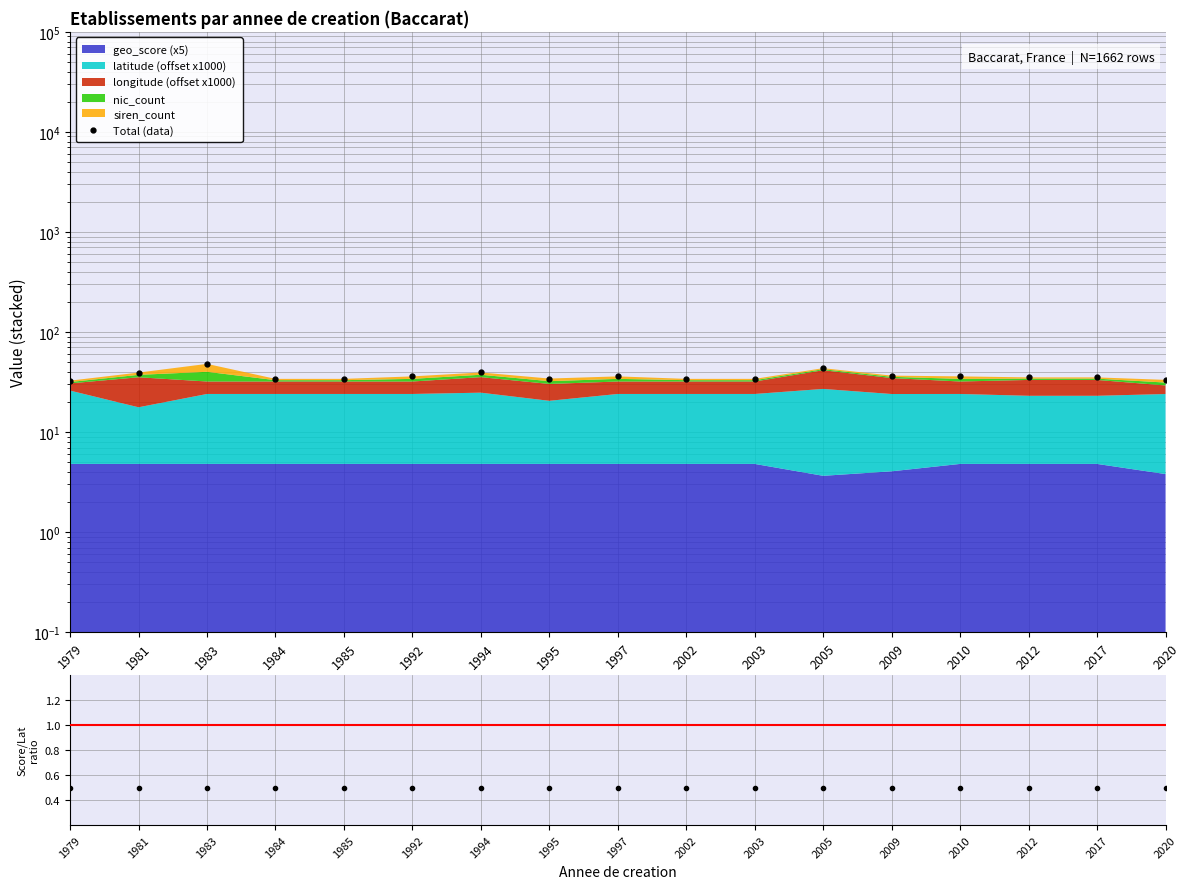

How many values in the Total (data) series are below 35?

7